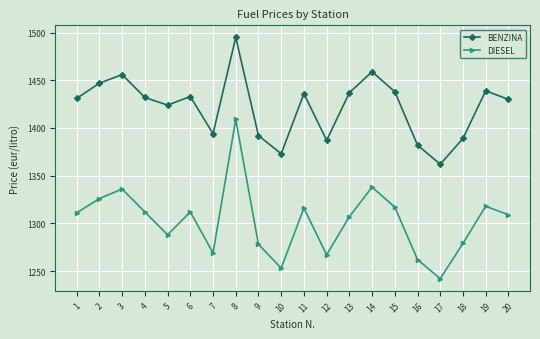

True or false: BENZINA and DIESEL cross at least once.

False